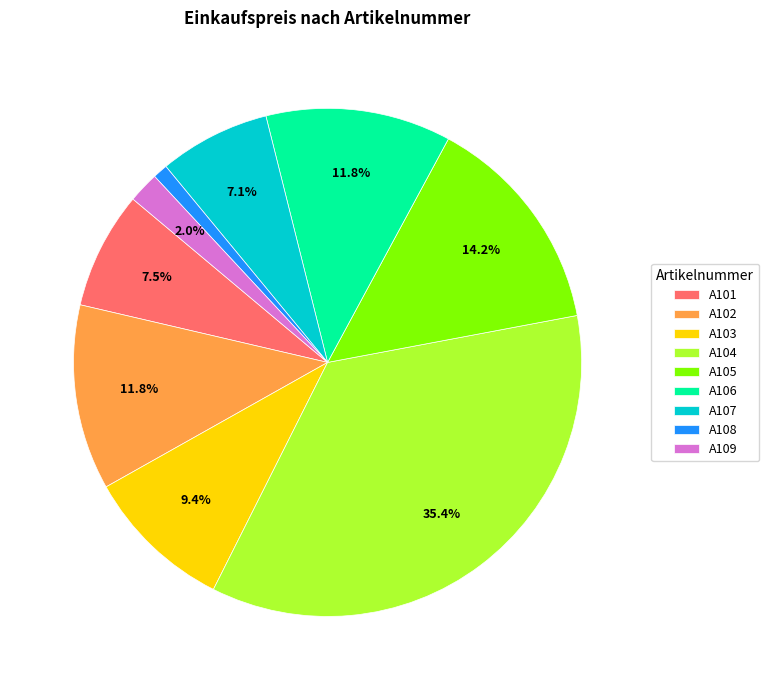

Does A101 represent more than half of the total?

No